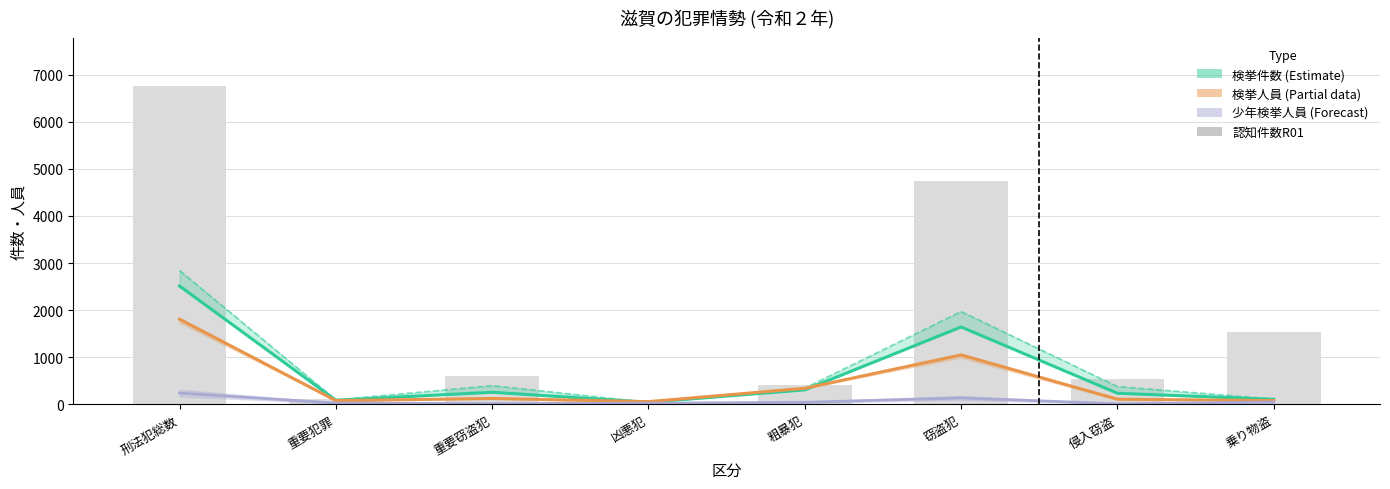

Does the chart contain any negative values?

No